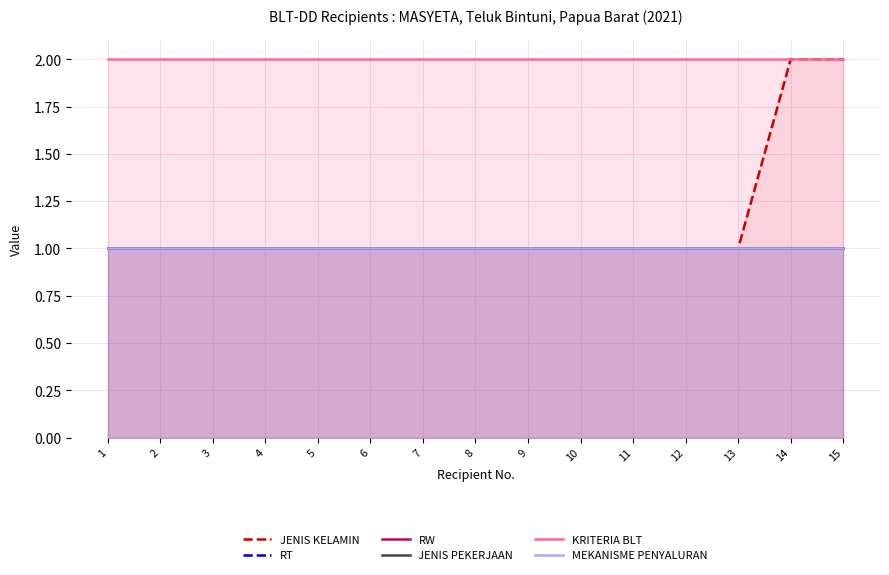

Which series has the largest range (max minus min)?

JENIS KELAMIN